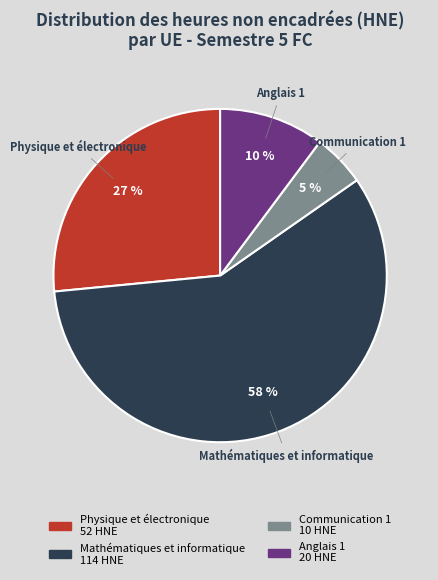

To the nearest percent, what is the difference between the largest and smallest slice percentages?

53%